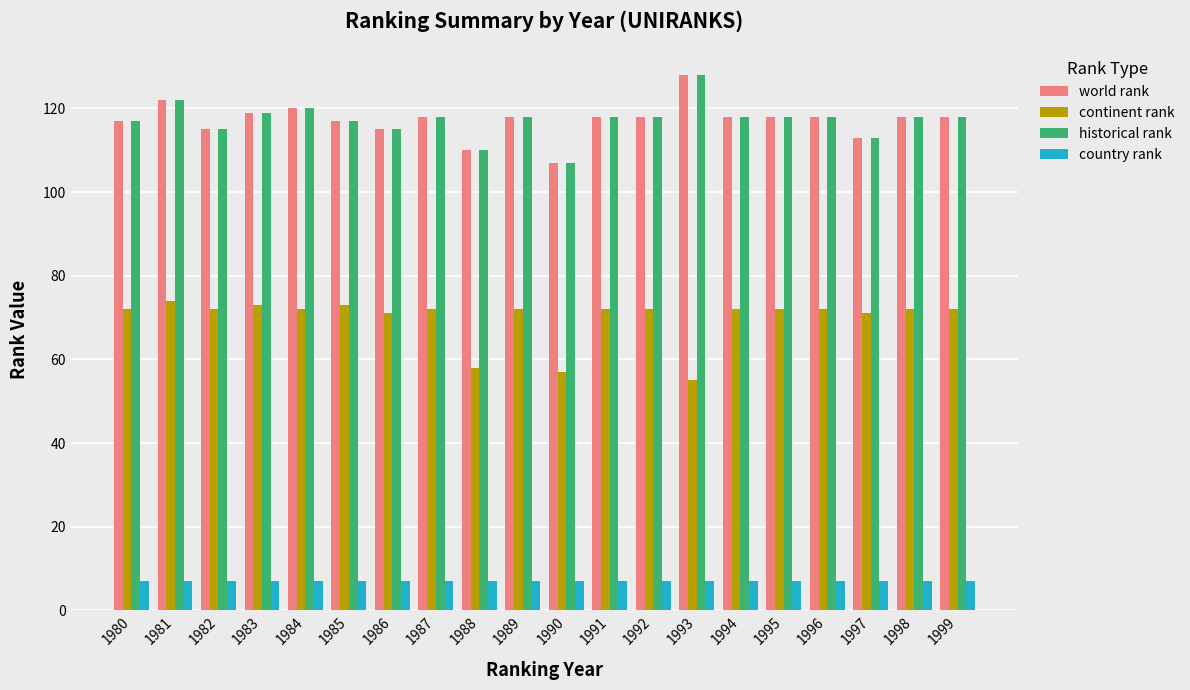

The value of world rank at 1992 is 76. True or false?

False